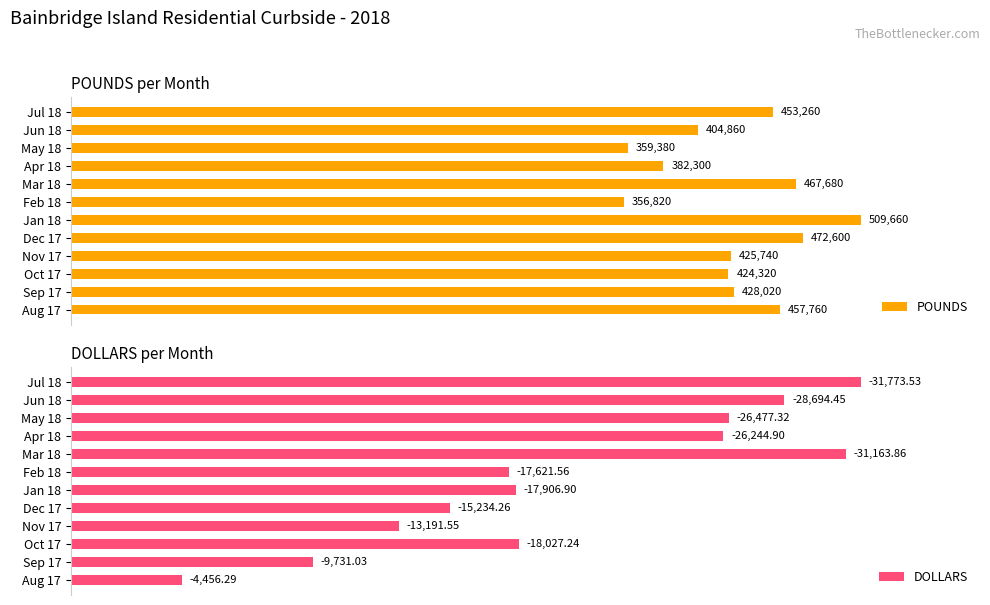

At Oct 17, list the series in order from smallest to largest.

DOLLARS, POUNDS